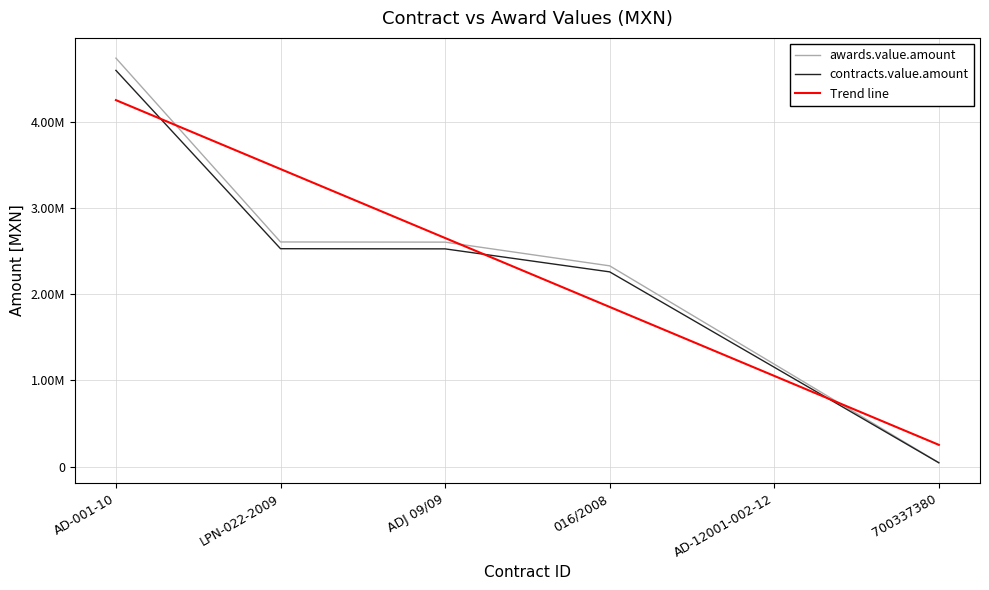

At which label does awards.value.amount reach its minimum?

700337380